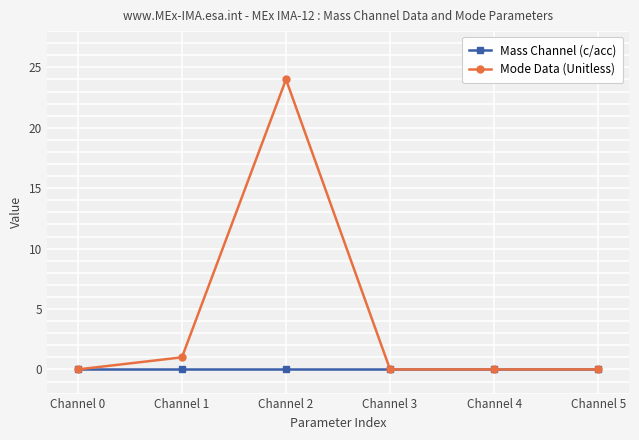

Rank the series by their average value, from lowest to highest.

Mass Channel (c/acc), Mode Data (Unitless)